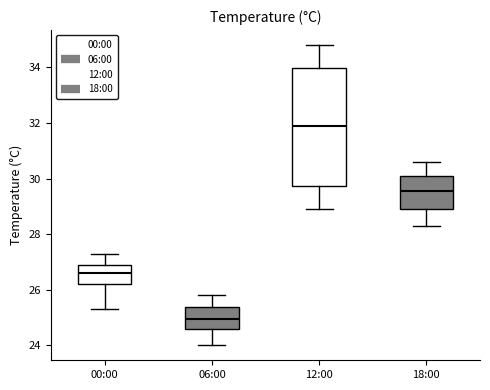

Reading left to right, read every box against the y-axis: the position of its median line, the range the box covers, and the ends of its whiskers. The values are not printed on the chart, so give them approximately, as read against the axis.

00:00: median 26.6, box 26.2 to 27.0, whiskers 25.4 to 27.4
06:00: median 25.0, box 24.6 to 25.4, whiskers 24.0 to 25.8
12:00: median 32.0, box 29.8 to 34.0, whiskers 29.0 to 34.8
18:00: median 29.6, box 29.0 to 30.0, whiskers 28.4 to 30.6